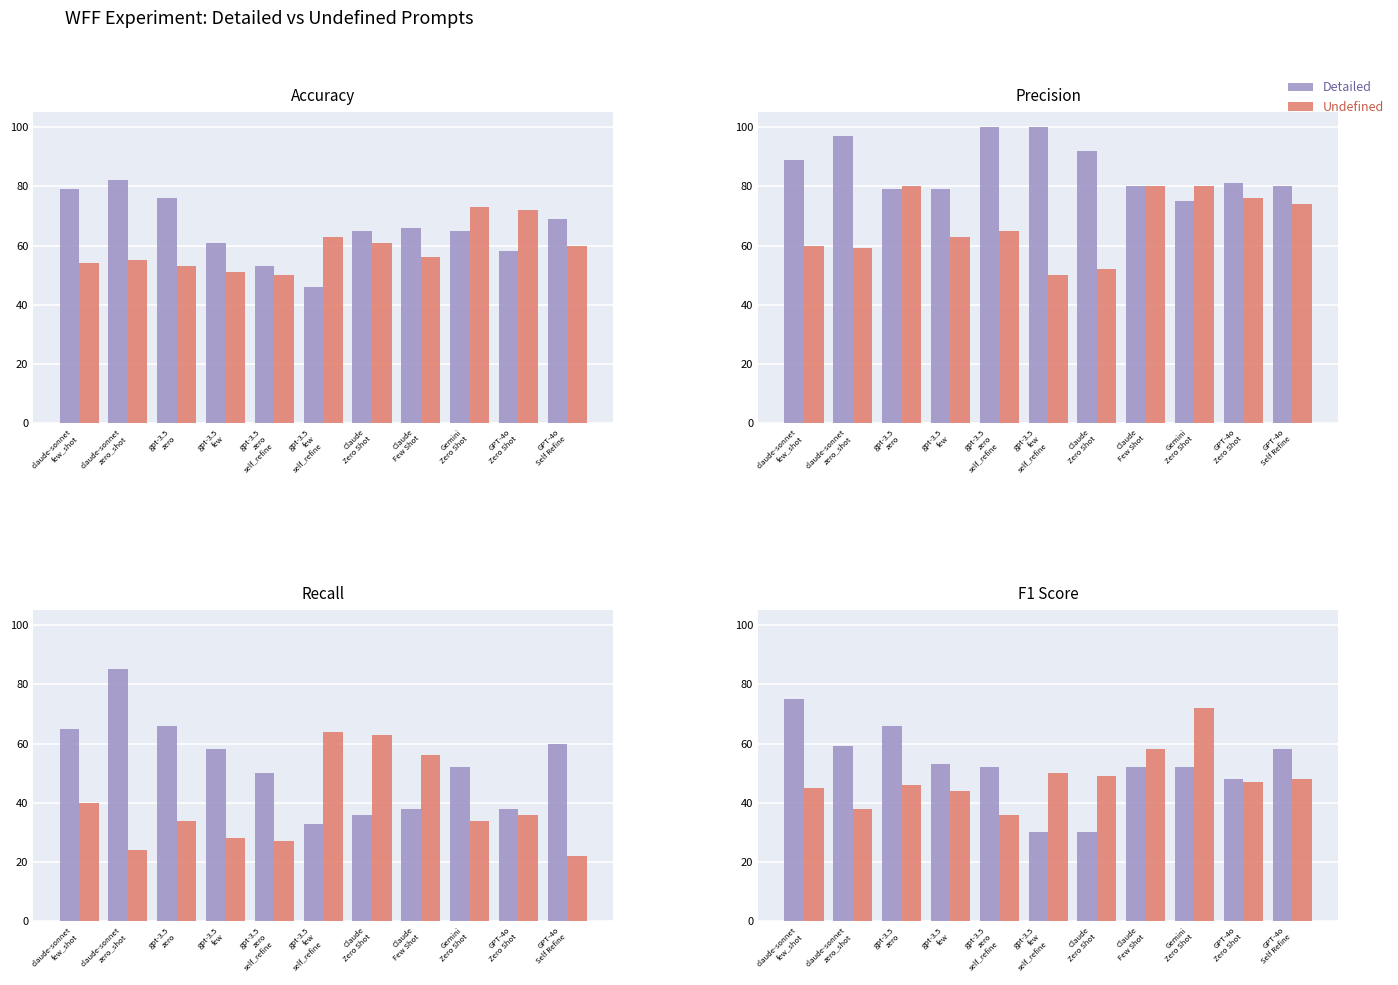

True or false: Undefined has a value of 101 at Claude
Few Shot.

False